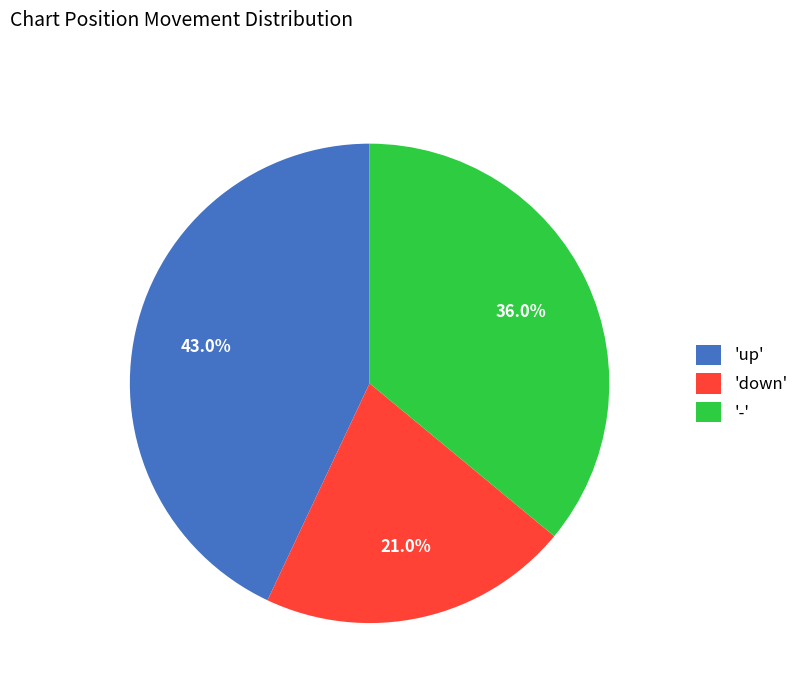

How many slices are in this pie chart?

3